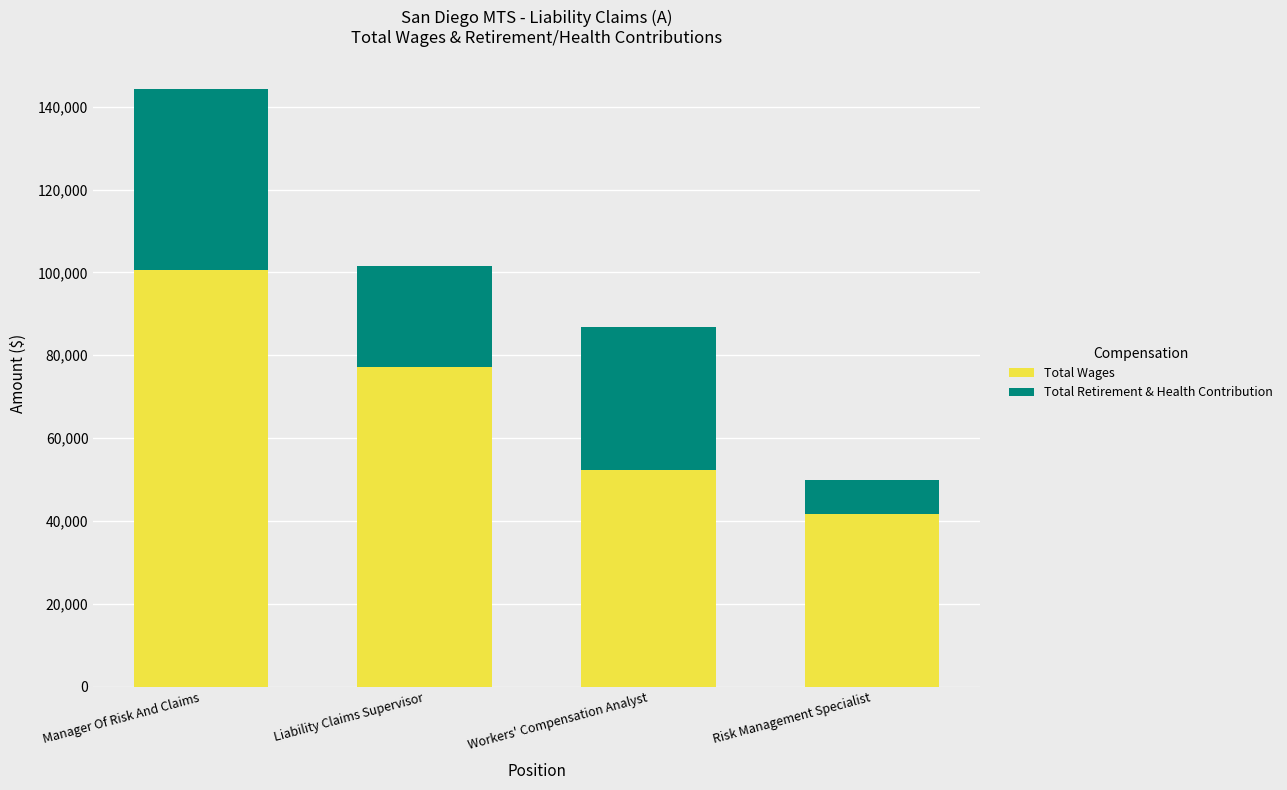

List the labels in order of Total Wages value, largest first.

Manager Of Risk And Claims, Liability Claims Supervisor, Workers' Compensation Analyst, Risk Management Specialist